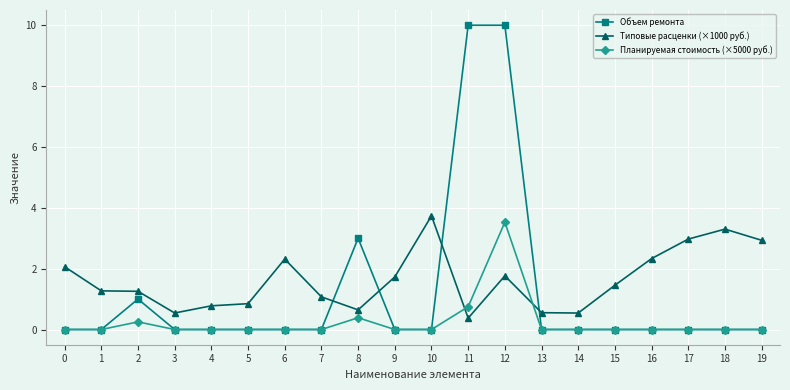

How many intersections are there between Типовые расценки (×1000 руб.) and Объем ремонта?

4